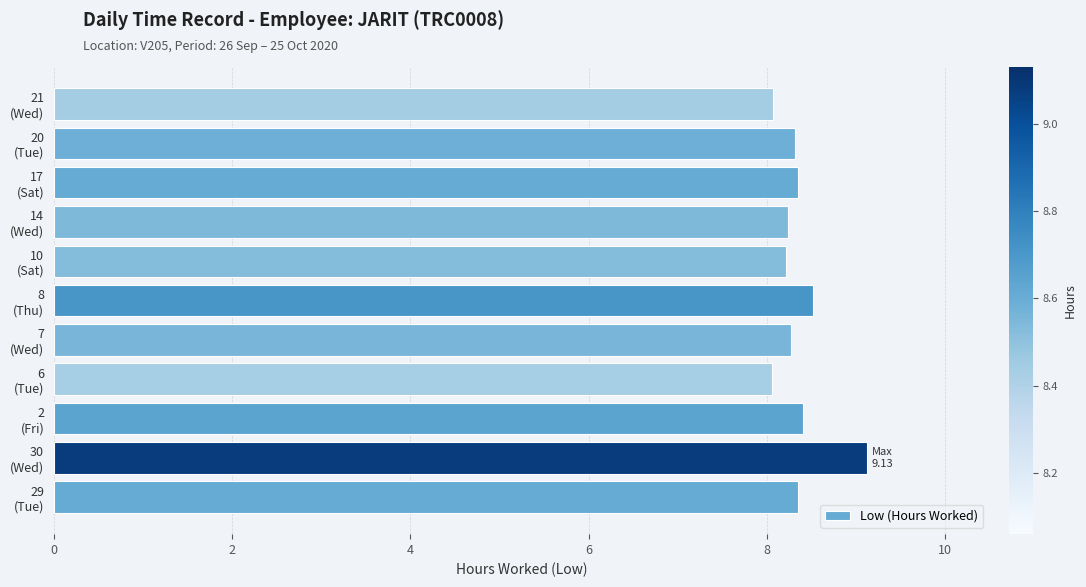

What is the minimum value shown in the chart?

8.1